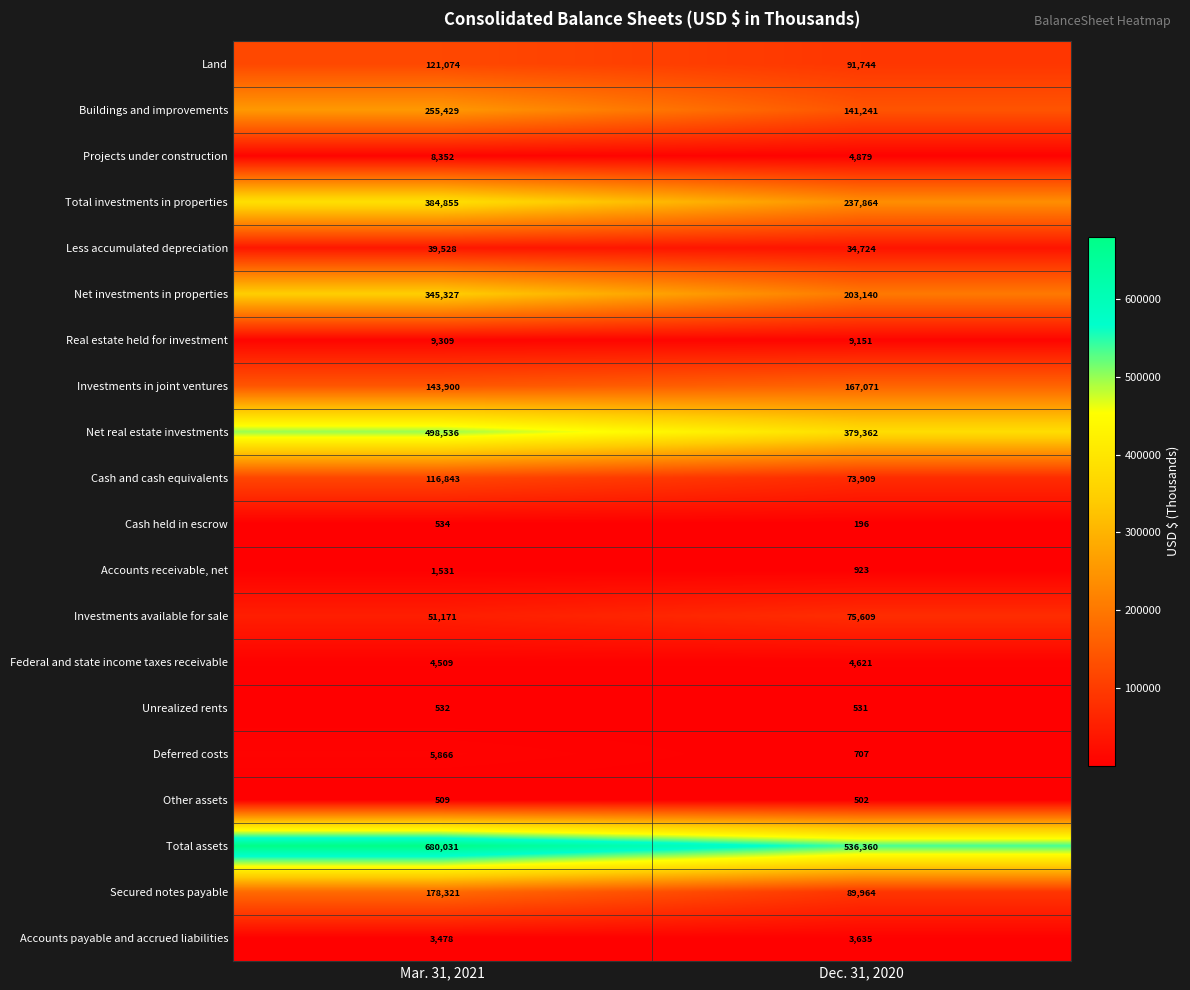

Between Mar. 31, 2021 and Dec. 31, 2020, which series saw the biggest shift?

Total investments in properties